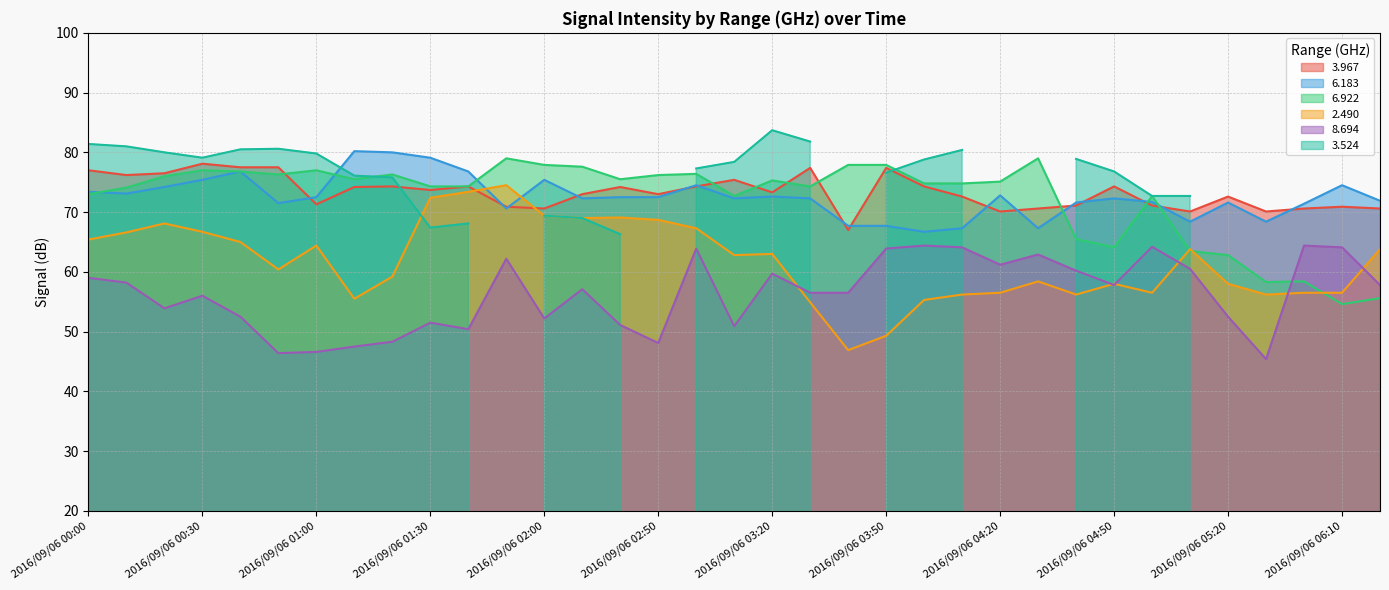

At which category does   2.490 reach its first local peak?

2016/09/06 00:20